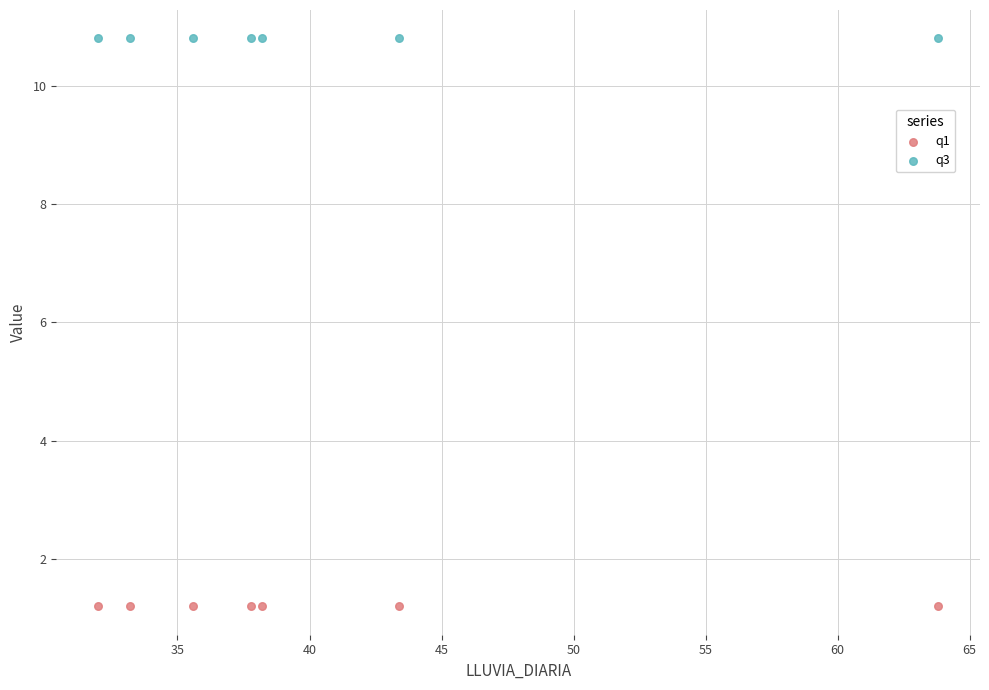

Which series reaches the maximum Y coordinate?

q3